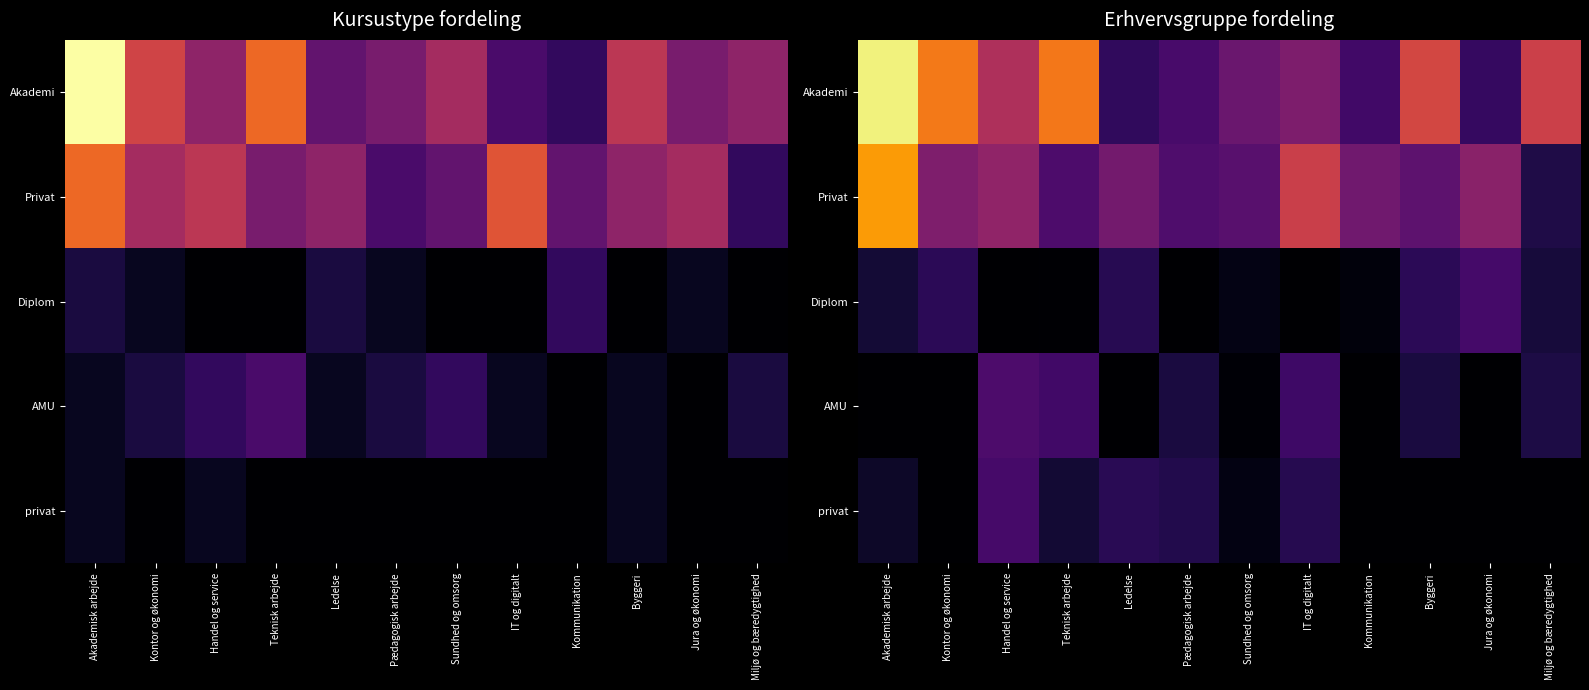

At which category does the chart reach its peak across all series?

Akademisk arbejde